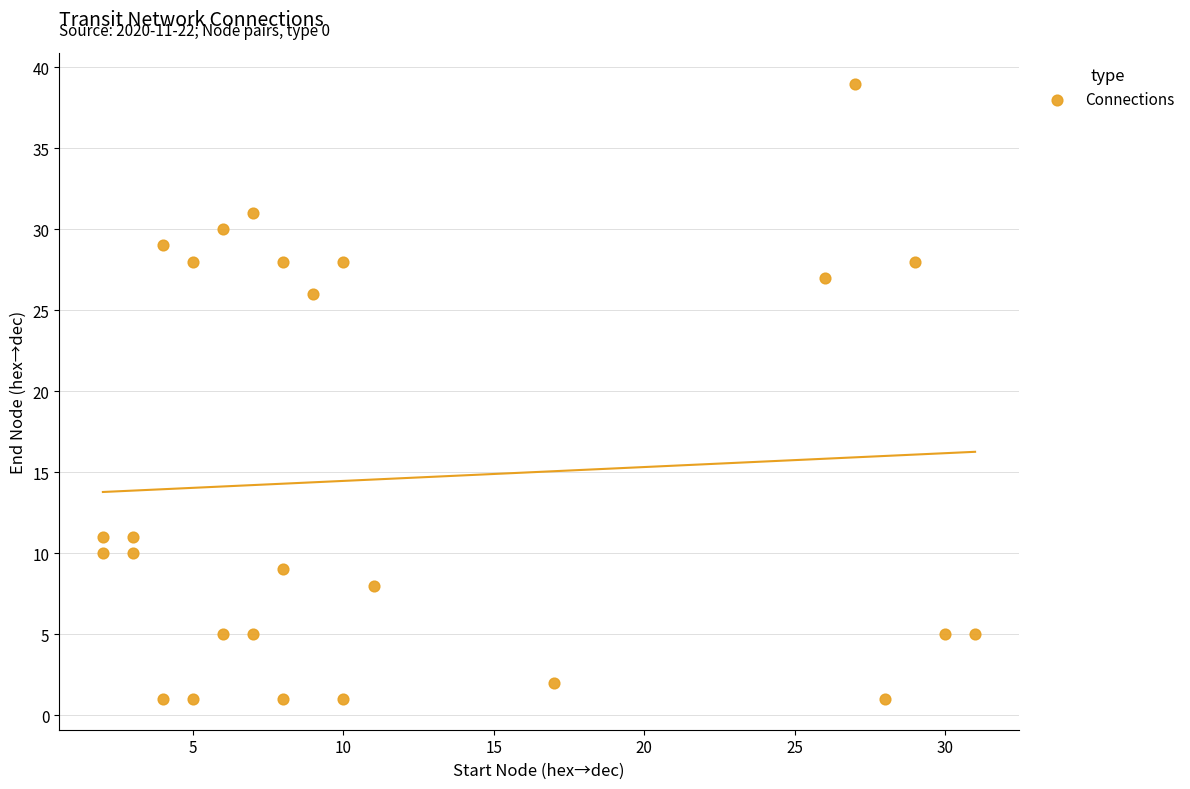

What is the range of Y values (max minus min)?

38